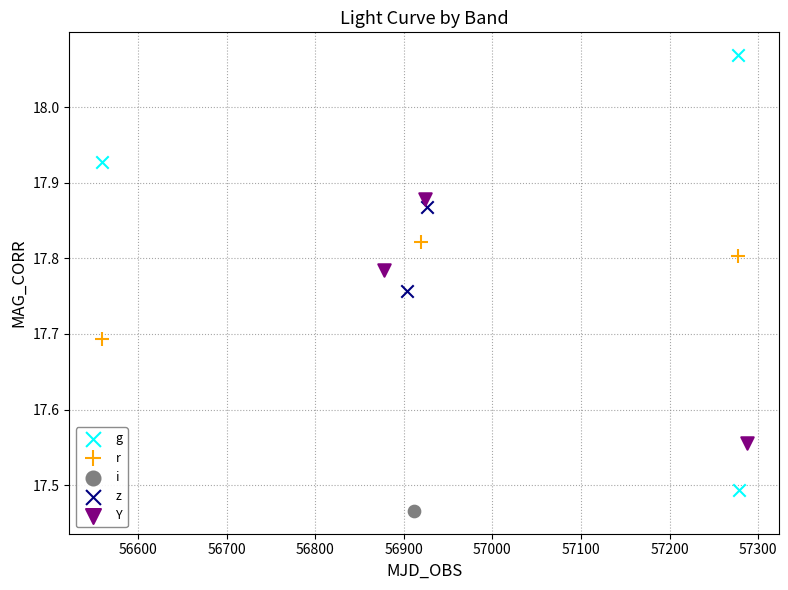

What are all the series names shown in the legend?

g, r, i, z, Y